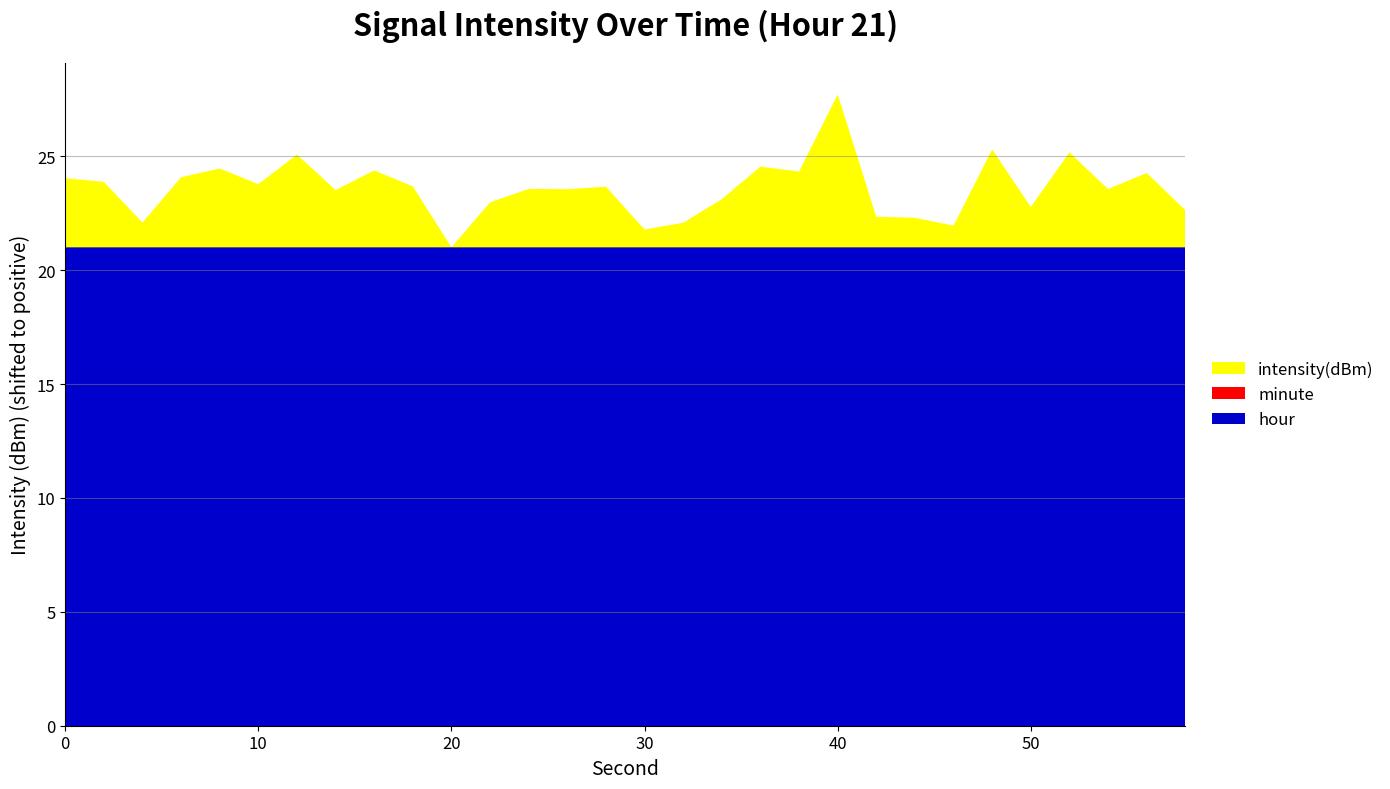

Reading right to left, list all the values displayed in this chart.

intensity(dBm): -124.2	-122.6	-123.3	-121.7	-124.1	-121.5	-124.9	-124.5	-124.5	-119.1	-122.5	-122.3	-123.7	-124.8	-125.1	-123.2	-123.3	-123.3	-123.9	-125.8	-123.2	-122.5	-123.3	-121.8	-123.1	-122.4	-122.8	-124.8	-123.0	-122.8
minute_offset: 0.0	0.0	0.0	0.0	0.0	0.0	0.0	0.0	0.0	0.0	0.0	0.0	0.0	0.0	0.0	0.0	0.0	0.0	0.0	0.0	0.0	0.0	0.0	0.0	0.0	0.0	0.0	0.0	0.0	0.0
hour_offset: 21.0	21.0	21.0	21.0	21.0	21.0	21.0	21.0	21.0	21.0	21.0	21.0	21.0	21.0	21.0	21.0	21.0	21.0	21.0	21.0	21.0	21.0	21.0	21.0	21.0	21.0	21.0	21.0	21.0	21.0